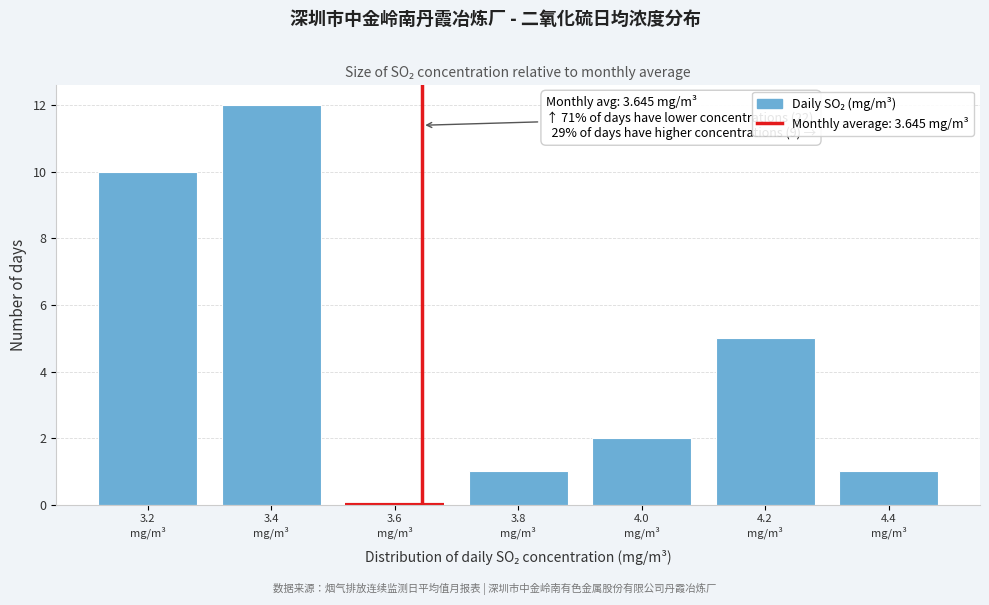

What is the greatest value displayed?

12